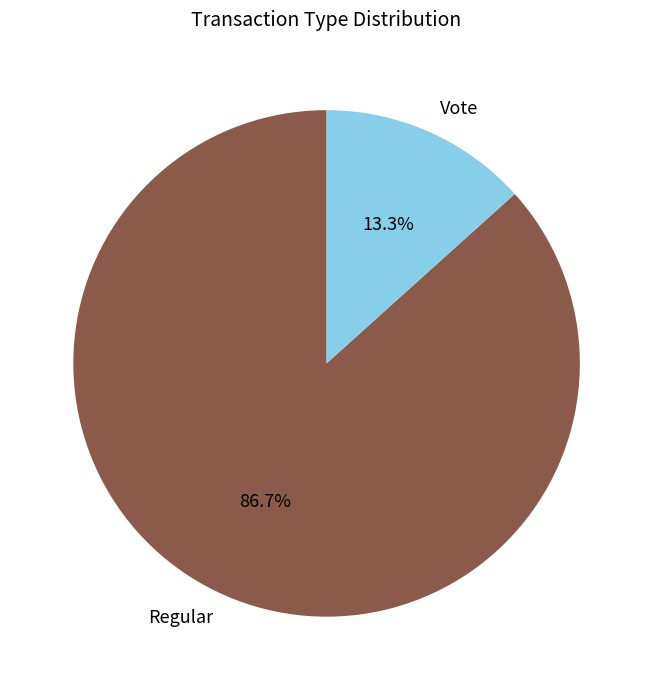

How much of the chart is everything except Vote?

86.7%